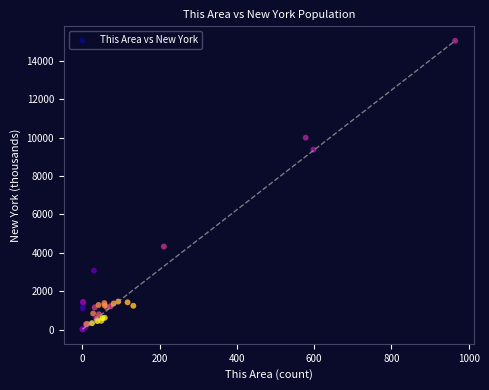

What Y value in the scatter plot is closest to 7530?

9377